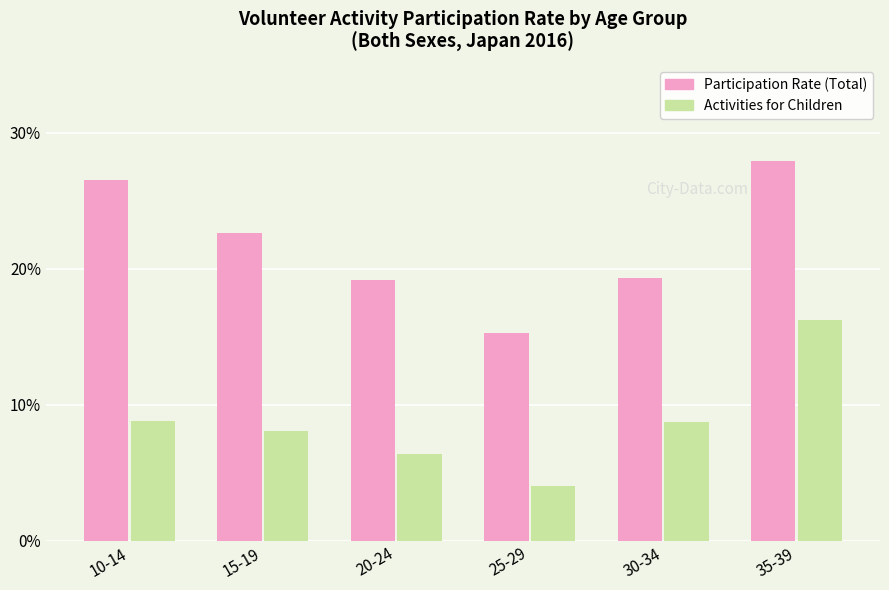

What is the difference between the Activities for Children values at 10-14 and 25-29?

4.8